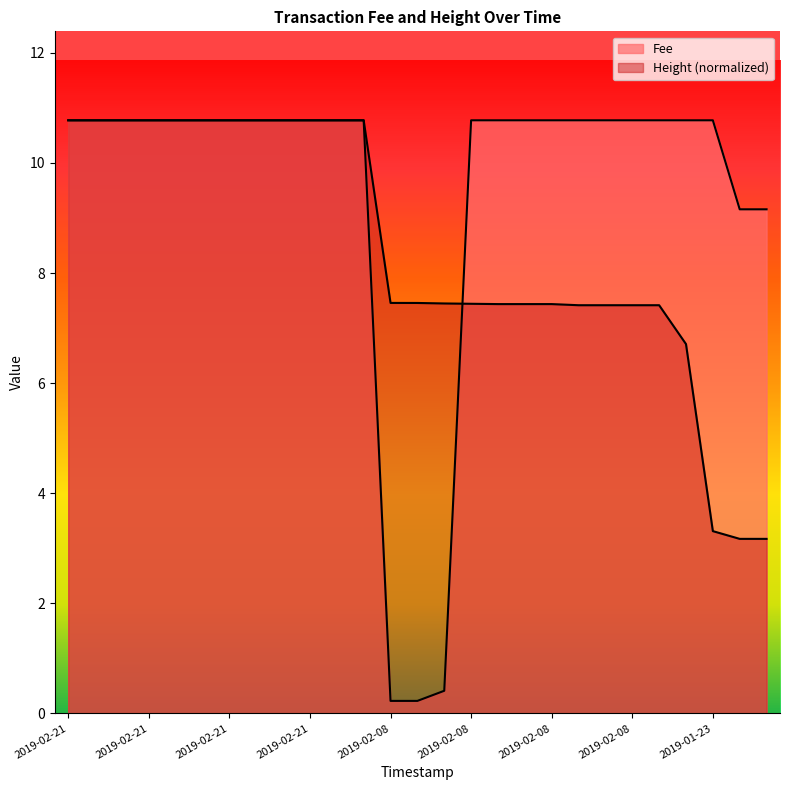

What is the sum of all Height values?

227.4